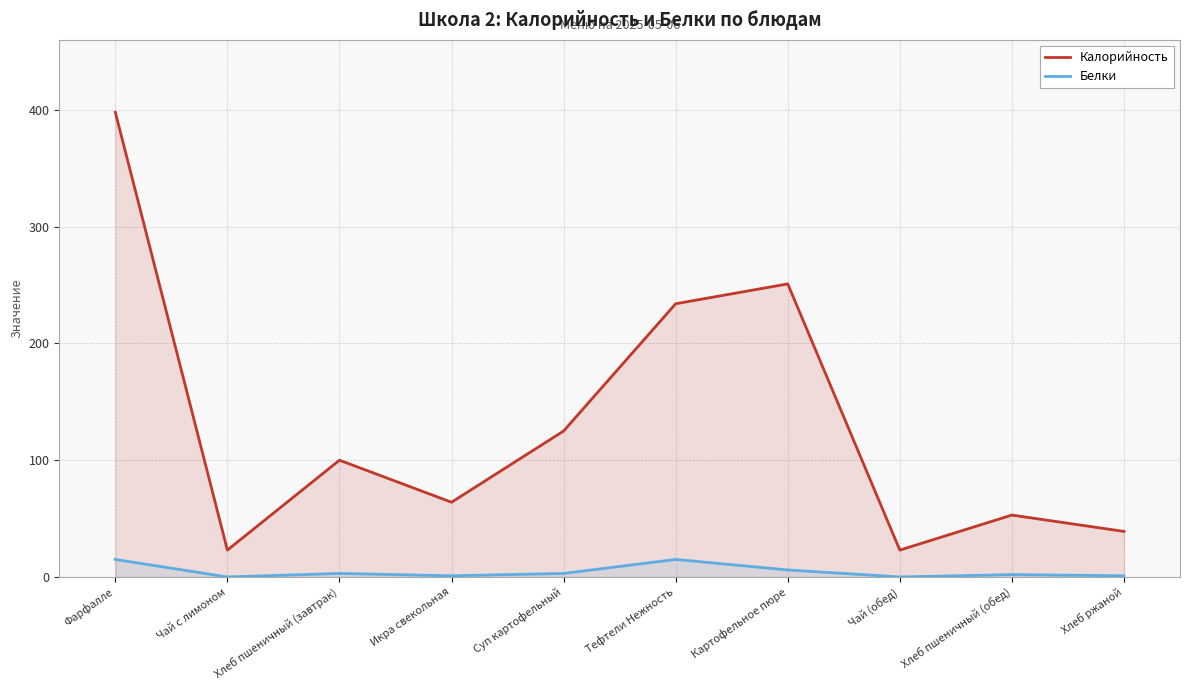

How many data points in Калорийность are less than 100?

5